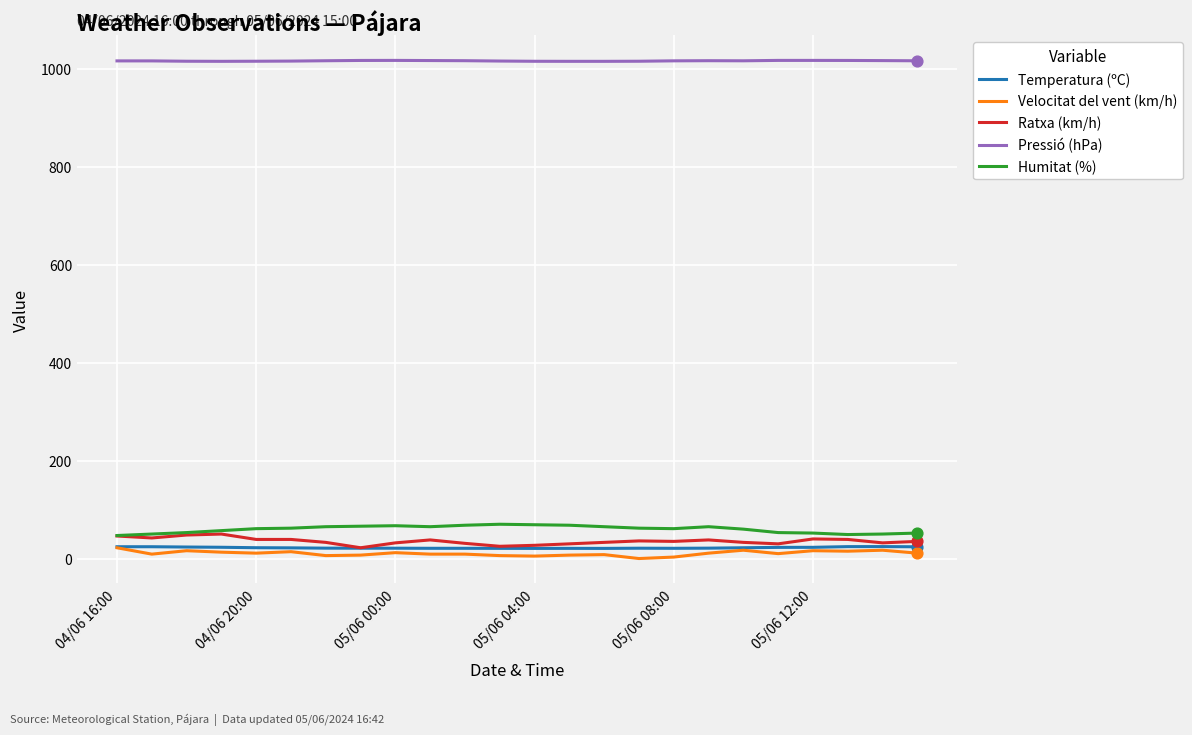

At how many categories does at least one series exceed 639?

24